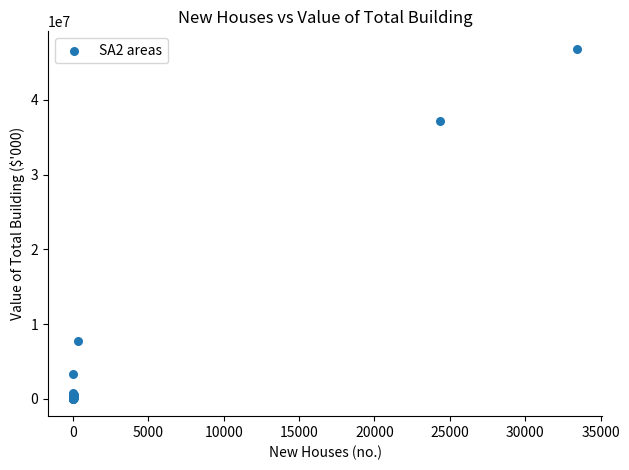

What Y value in the scatter plot is closest to 23431404?

37141413.4